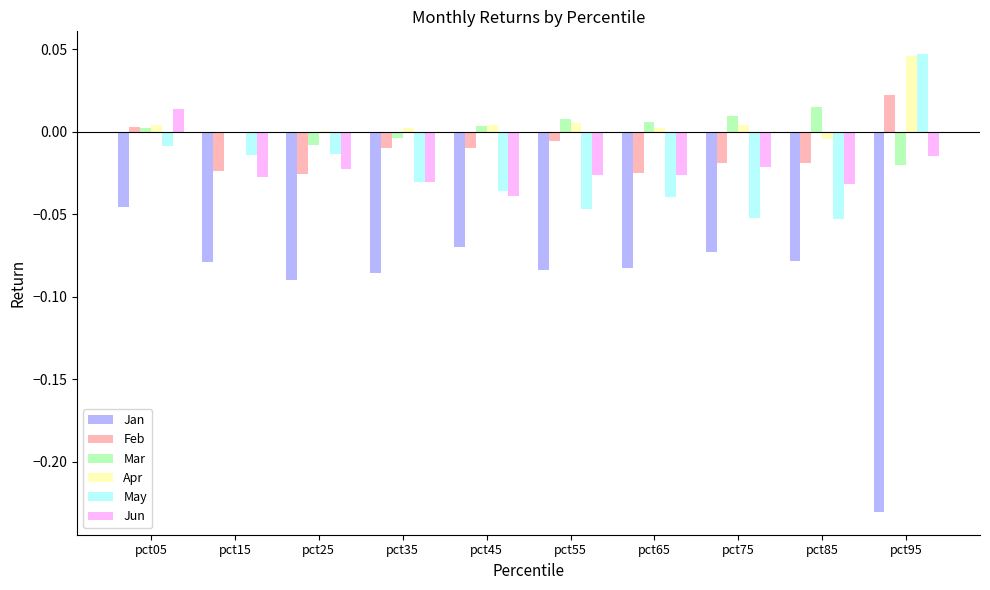

At which label does Feb reach its peak?

pct95